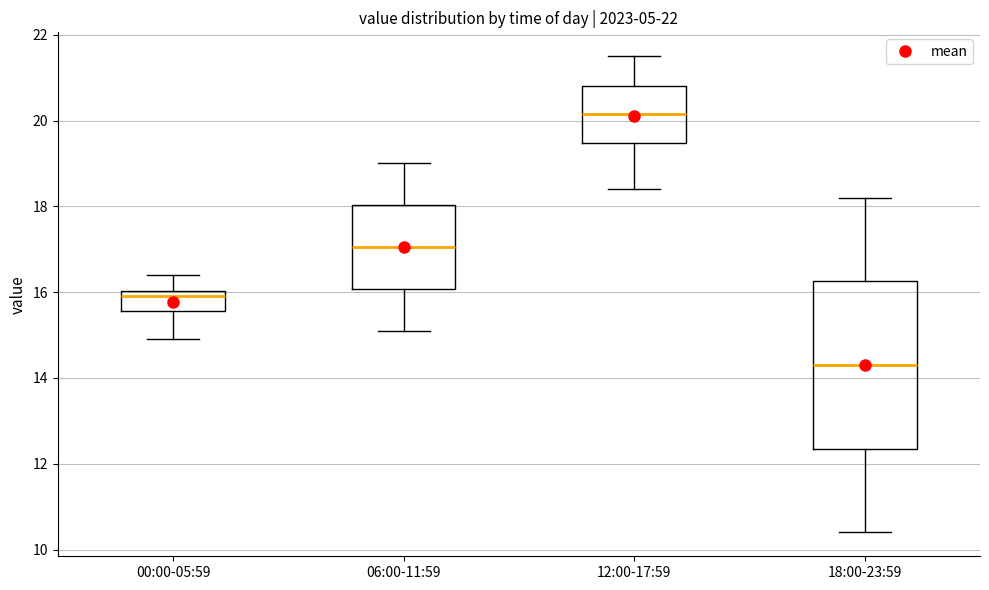

Reading left to right, read every box against the y-axis: the position of its median line, the range the box covers, and the ends of its whiskers. The values are not printed on the chart, so give them approximately, as read against the axis.

00:00-05:59: median 16.0 (just below the box's upper edge), box 15.6 to 16.0, whiskers 15.0 to 16.4
06:00-11:59: median 17.0, box 16.0 to 18.0, whiskers 15.2 to 19.0
12:00-17:59: median 20.2, box 19.4 to 20.8, whiskers 18.4 to 21.6
18:00-23:59: median 14.4, box 12.4 to 16.2, whiskers 10.4 to 18.2